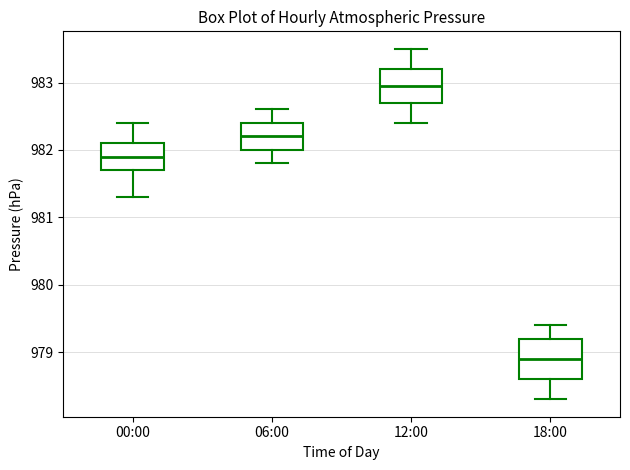

Reading left to right, read every box against the y-axis: the position of its median line, the range the box covers, and the ends of its whiskers. The values are not printed on the chart, so give them approximately, as read against the axis.

00:00: median 981.9, box 981.7 to 982.1, whiskers 981.3 to 982.4
06:00: median 982.2, box 982.0 to 982.4, whiskers 981.8 to 982.6
12:00: median 983.0, box 982.7 to 983.2, whiskers 982.4 to 983.5
18:00: median 978.9, box 978.6 to 979.2, whiskers 978.3 to 979.4